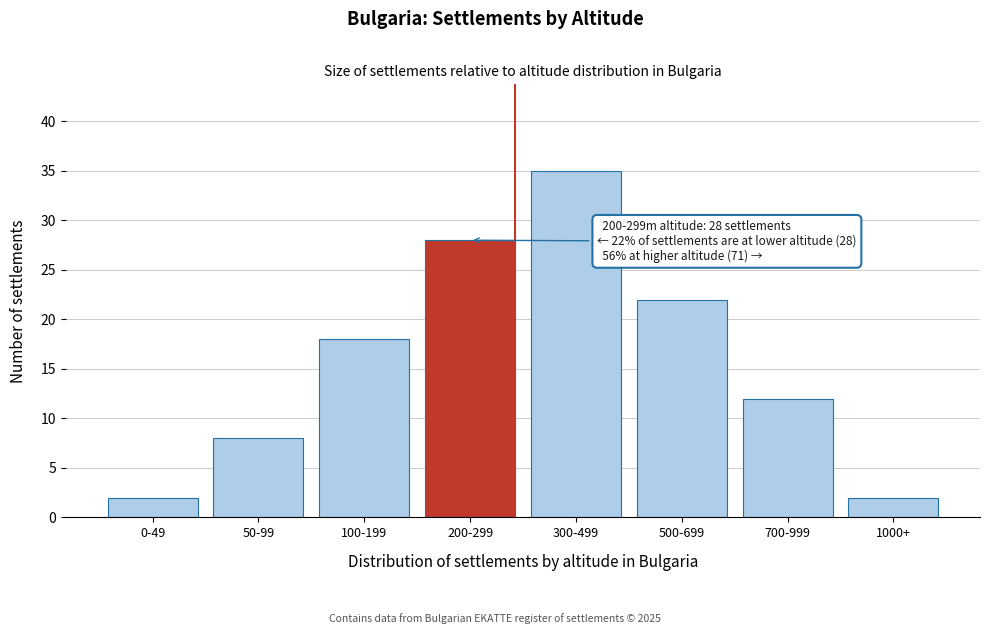

Reading left to right, extract all data points from this chart.

0-49=2	50-99=8	100-199=18	200-299=28	300-499=35	500-699=22	700-999=12	1000+=2